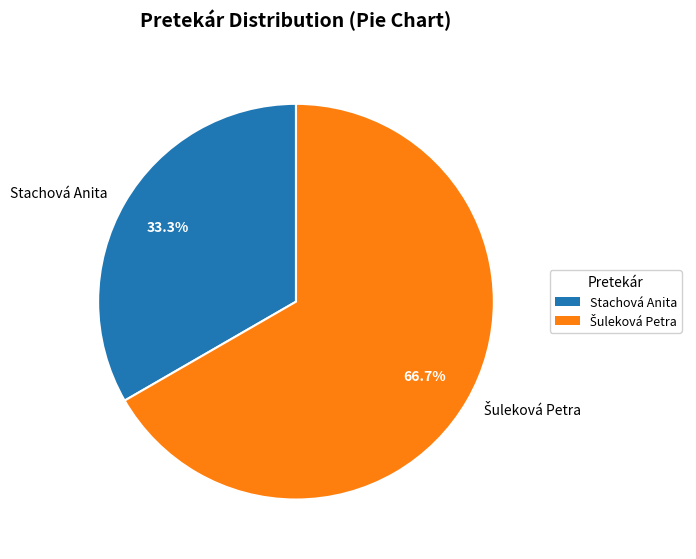

What is the smallest slice in the pie chart?

Stachová Anita